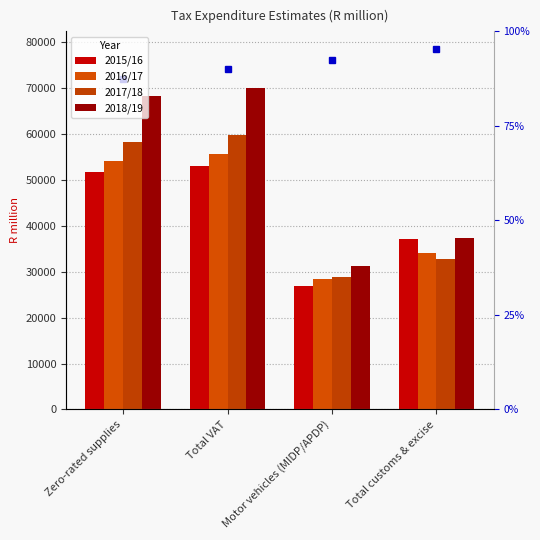

How many bars are there in total?

16